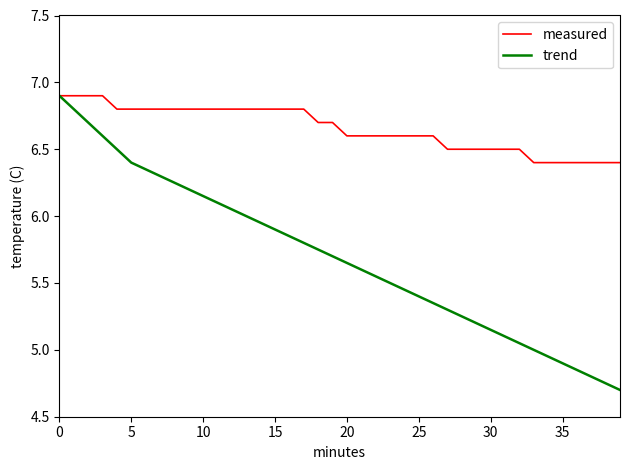

What is the minimum value shown in the chart?

4.7